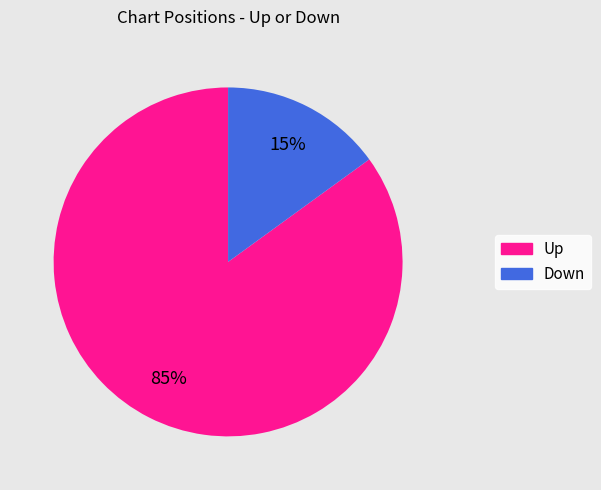

How many segments does this pie chart have?

2